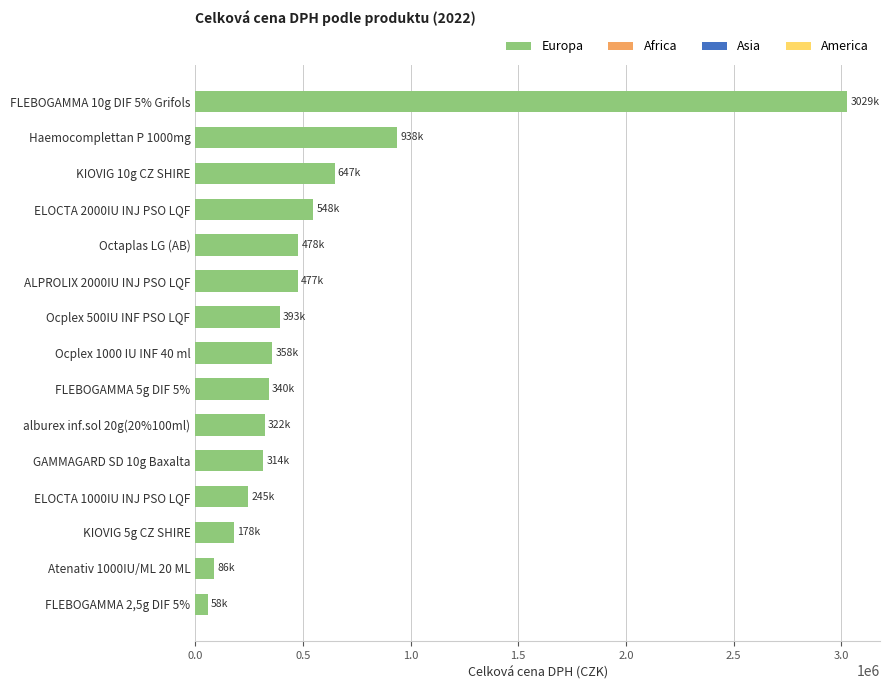

The value at KIOVIG 10g CZ SHIRE is 293186. True or false?

False